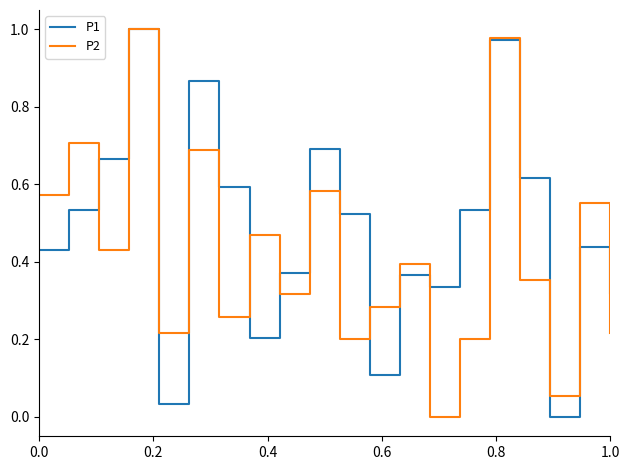

Which series has the largest total across all categories?

P1